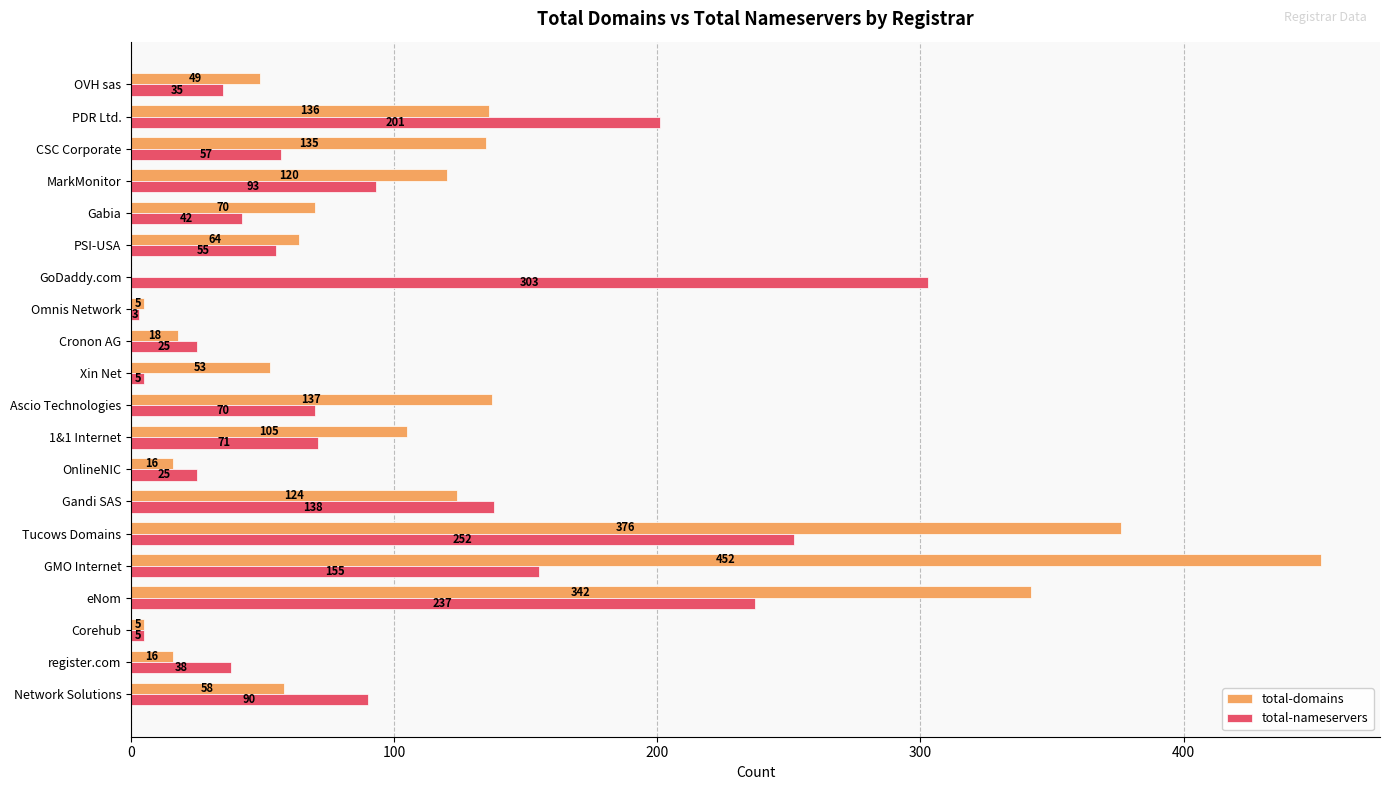

How many data points does each series have?

20